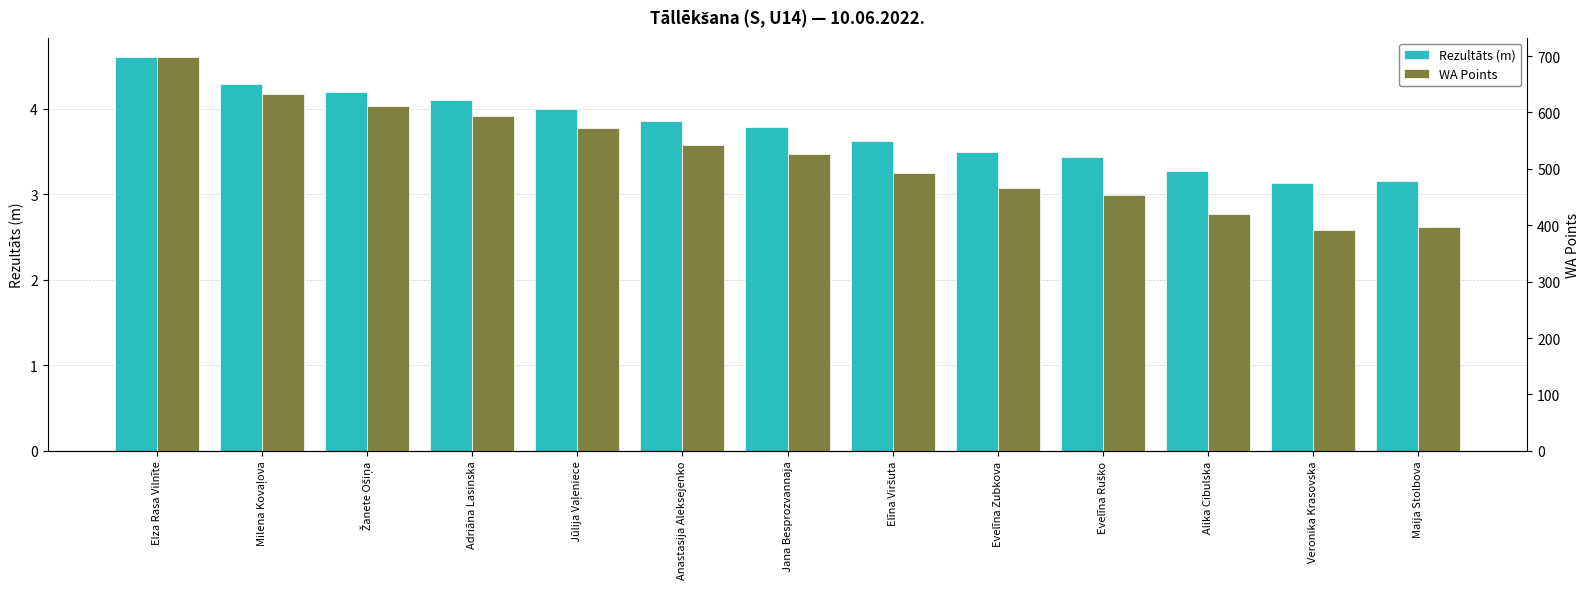

At which label does WA Points reach its minimum?

Veronika Krasovska